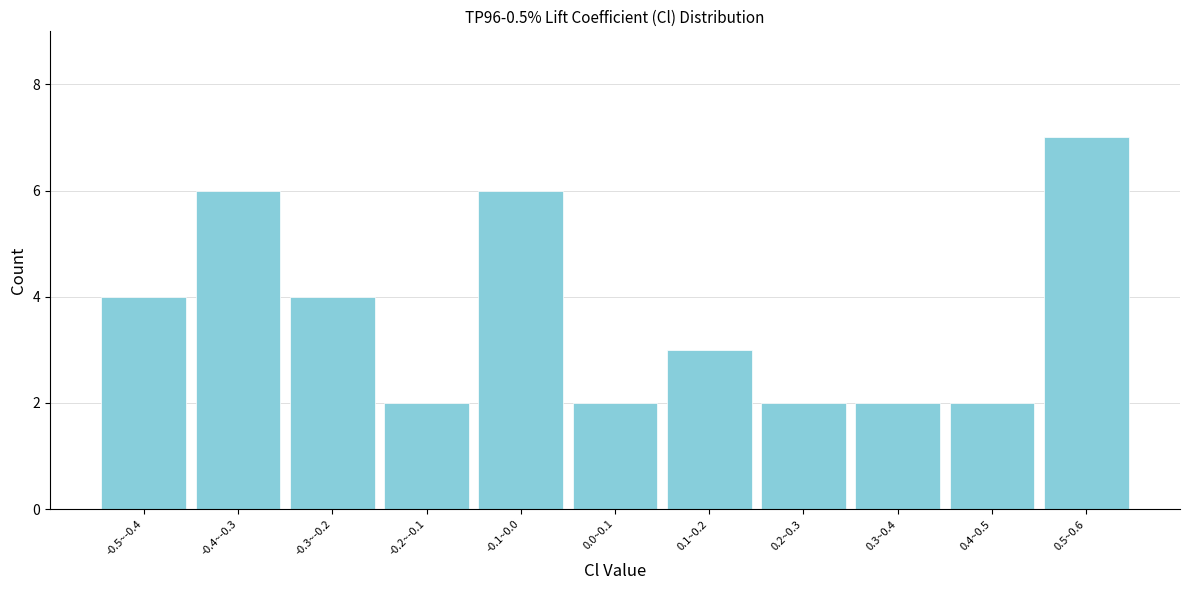

Reading left to right, what are all the values shown in this chart?

-0.5~-0.4=4	-0.4~-0.3=6	-0.3~-0.2=4	-0.2~-0.1=2	-0.1~0.0=6	0.0~0.1=2	0.1~0.2=3	0.2~0.3=2	0.3~0.4=2	0.4~0.5=2	0.5~0.6=7